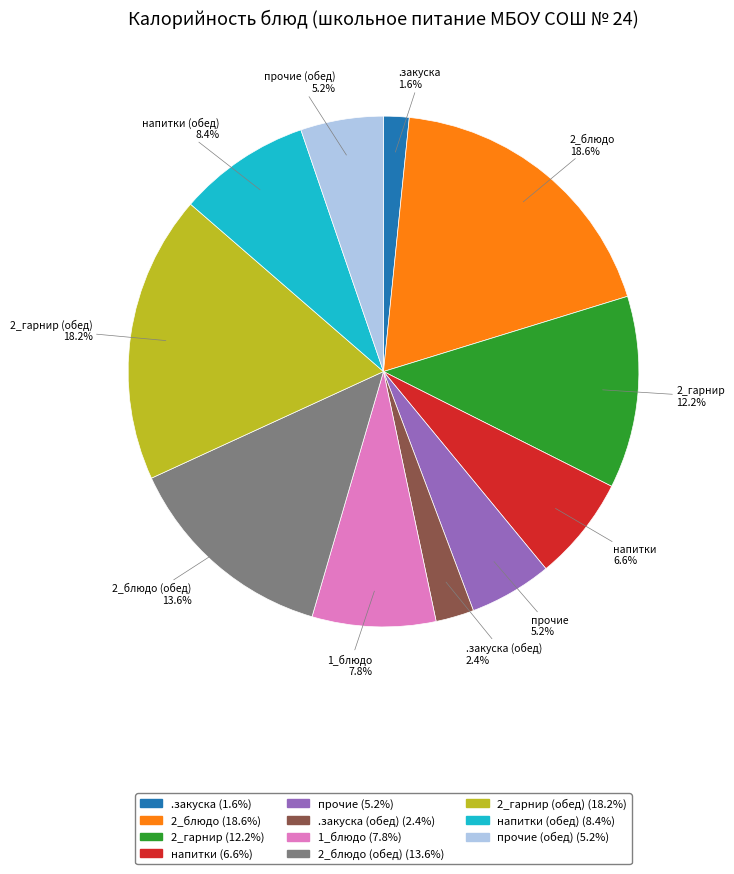

Does any single category account for the majority?

No